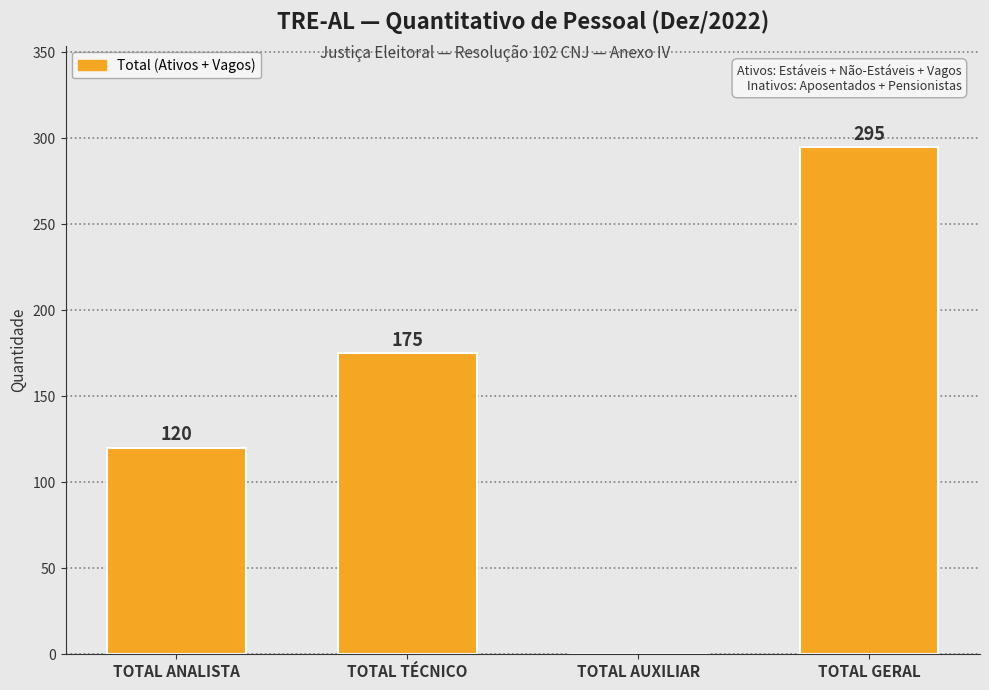

Are the bars horizontal?

No